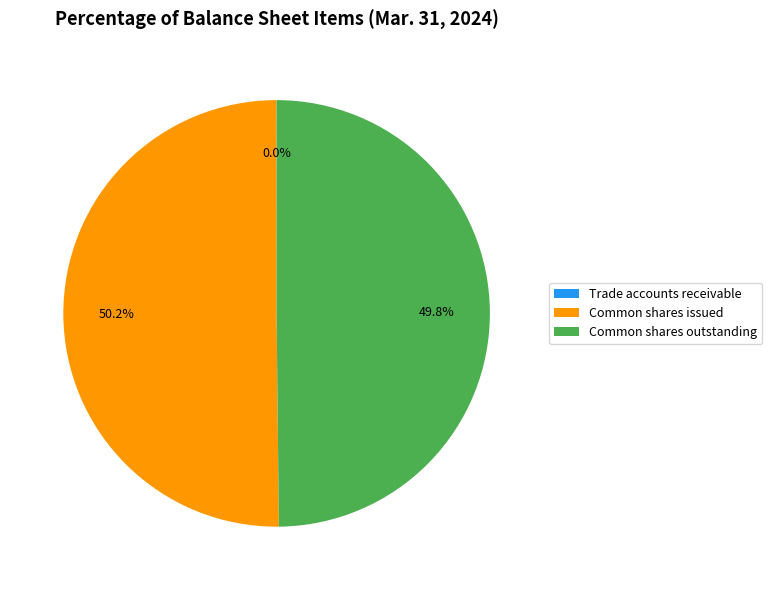

What portion of the pie excludes Common shares outstanding?

50.2%